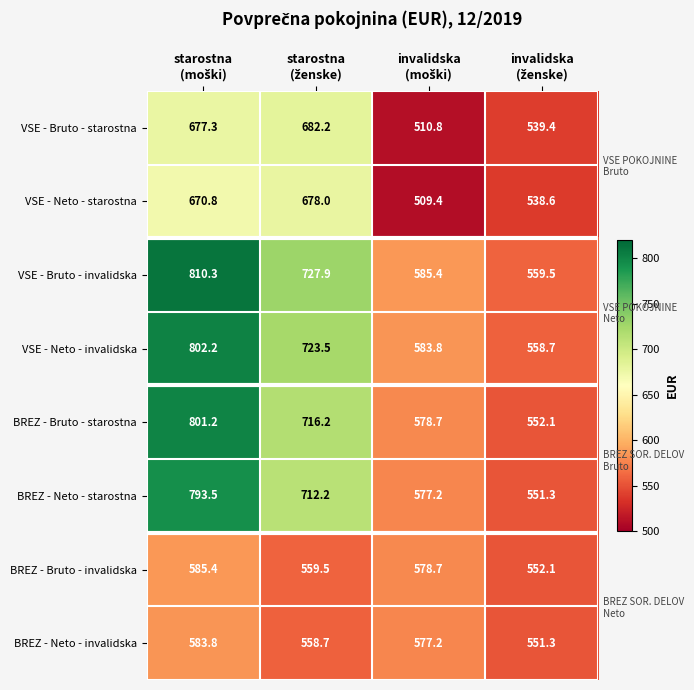

What is the sum of all VSE - Neto - invalidska values?

2668.2